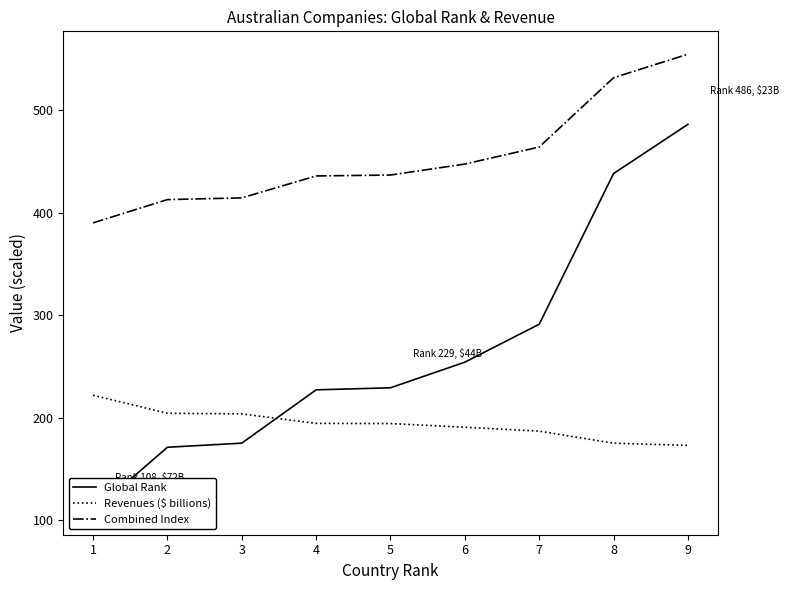

Where is Global Rank nearest to the value 297?

7